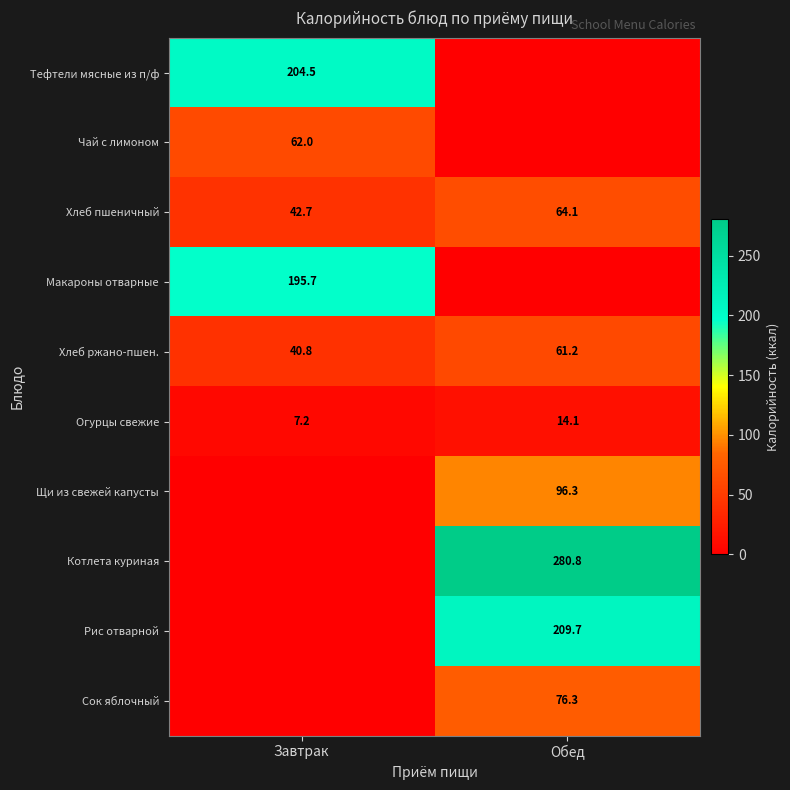

List the labels in order of Хлеб ржано-пшен. value, largest first.

Обед, Завтрак